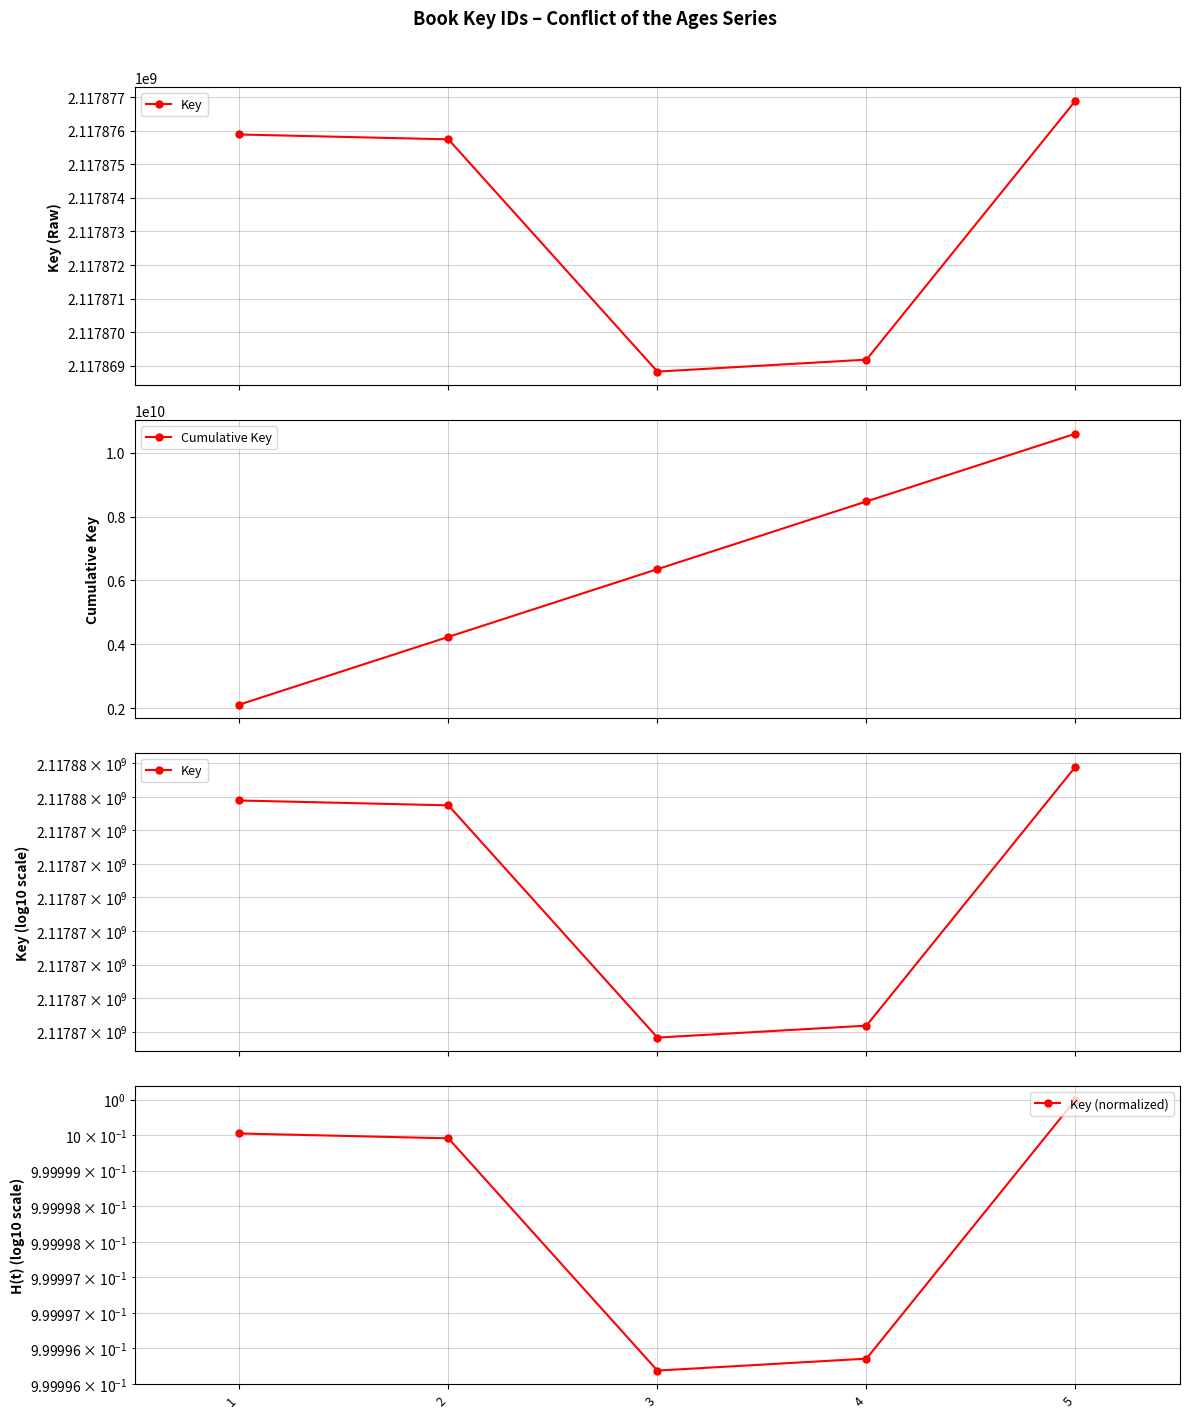

What are all the series names shown in the legend?

Key, Cumulative Key, Key (normalized)